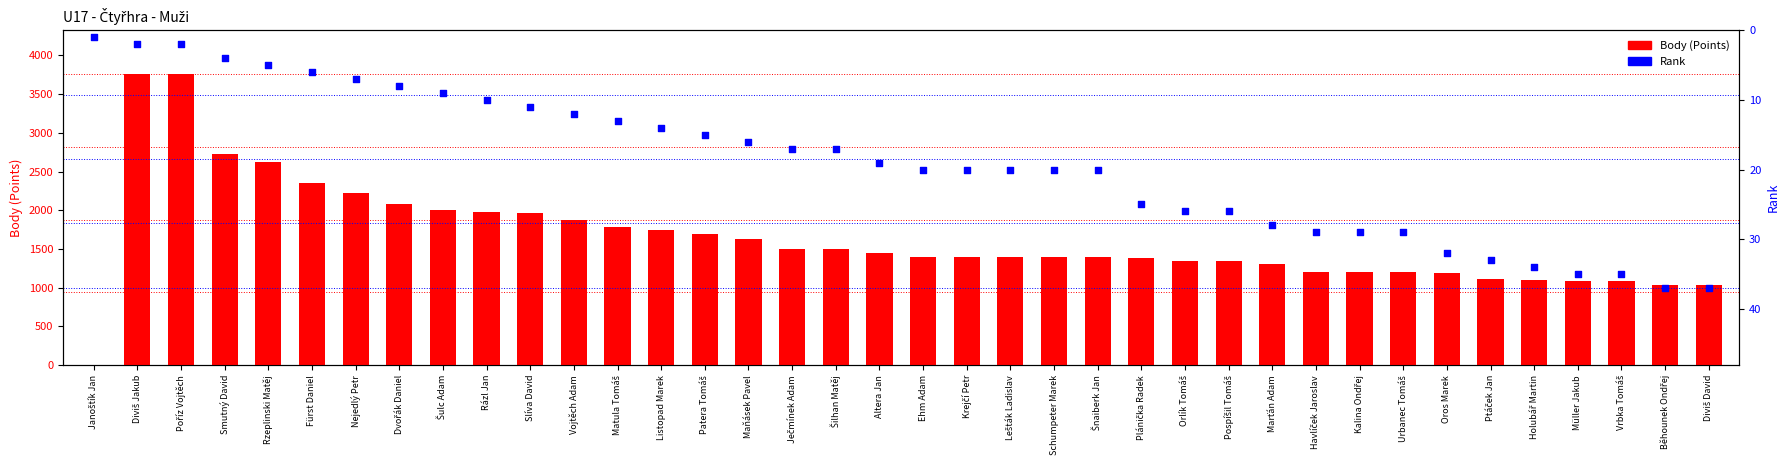

Which series contains the highest Y value?

Body (Points)